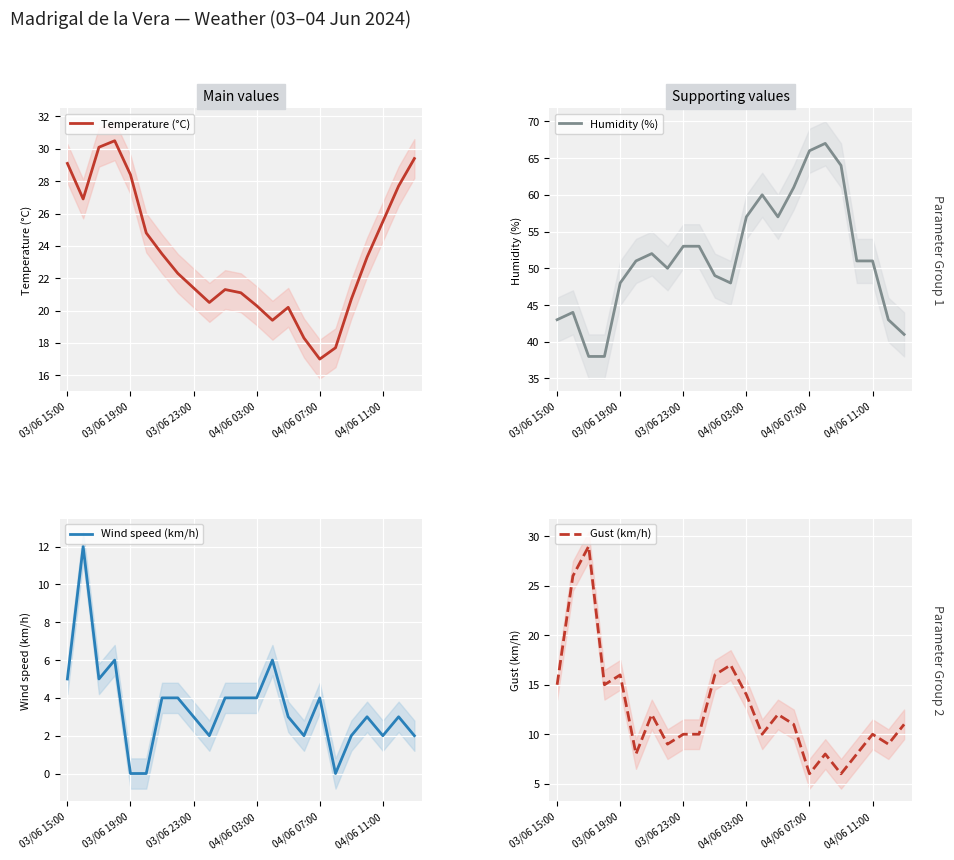

How many data points in Gust (km/h) are above 11?

10